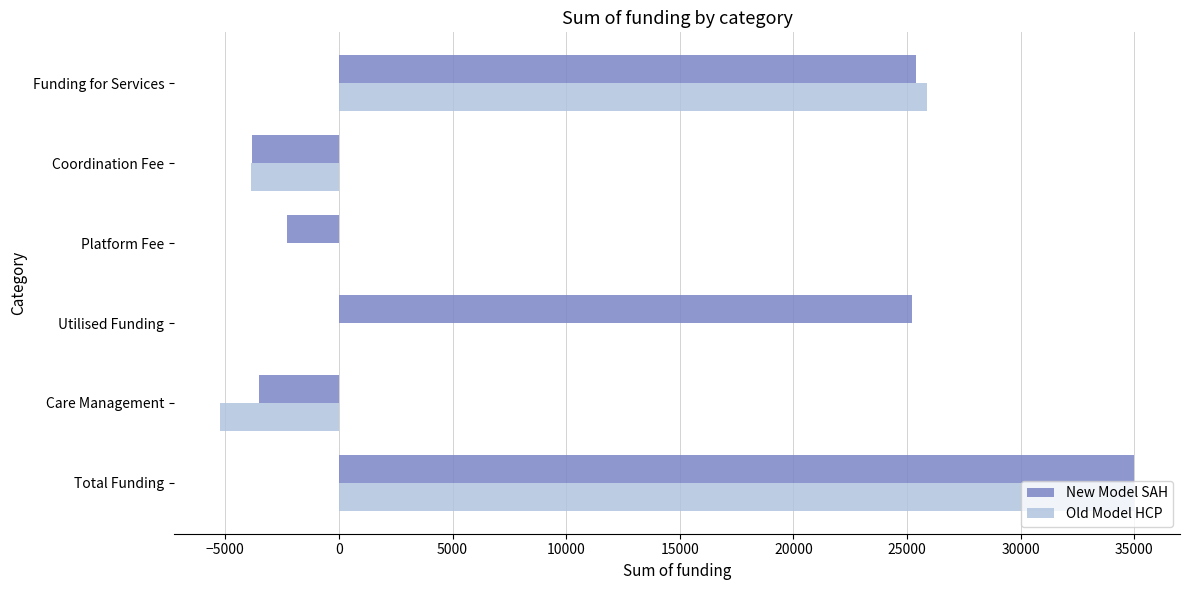

The Old Model HCP series shows 0.0 at Utilised Funding. True or false?

True